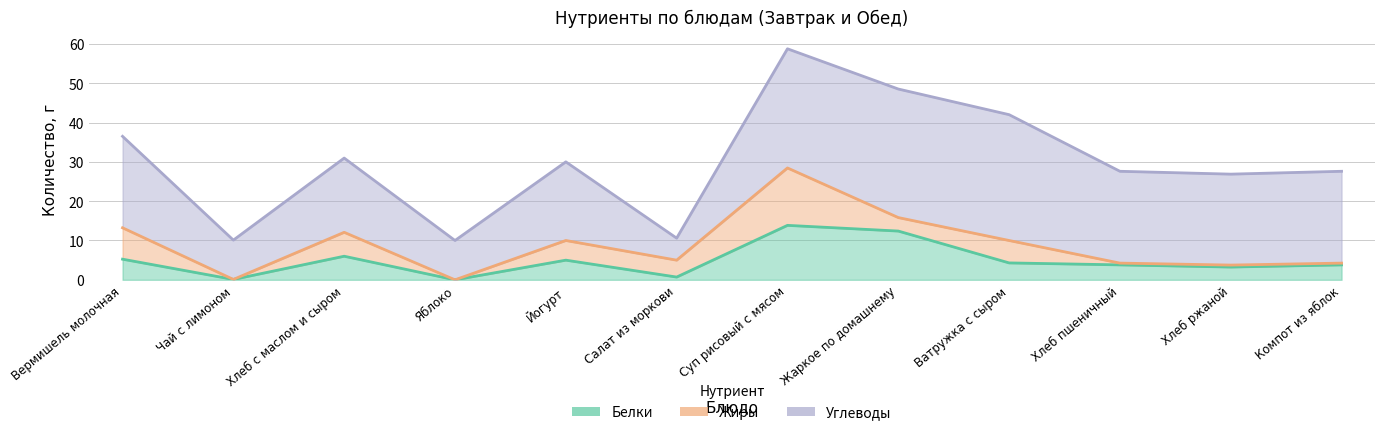

Is the value of Белки at Салат из моркови greater than the value of Углеводы at Яблоко?

No